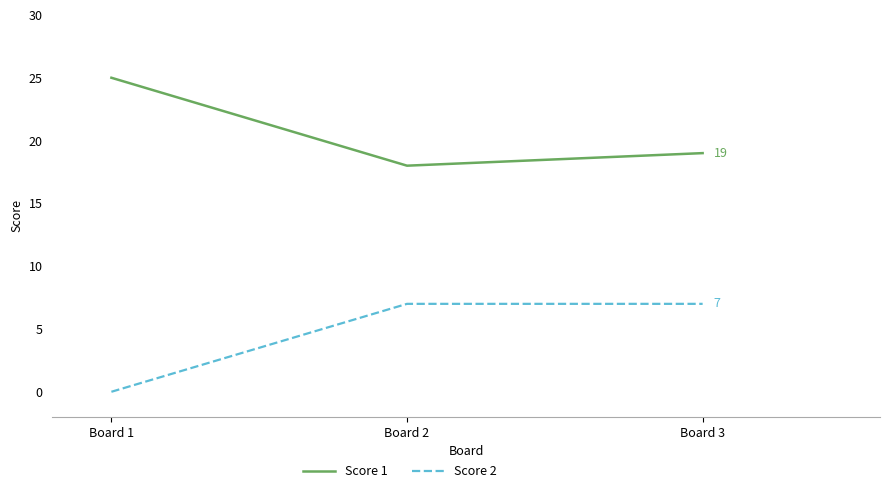

What is the spread (max minus min) of values at Board 2?

11